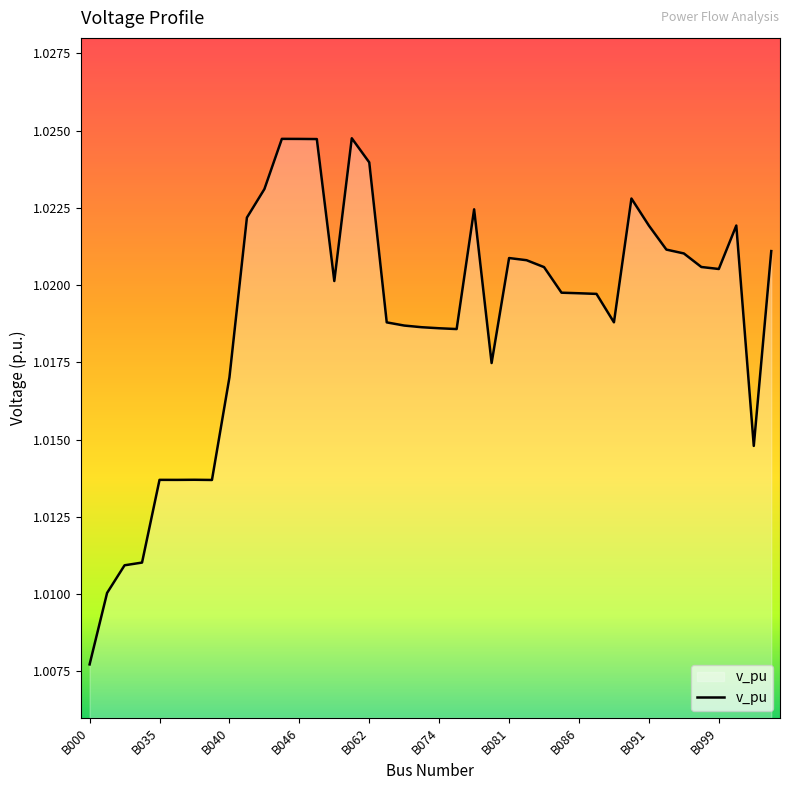

How many categories are shown in the chart?

40